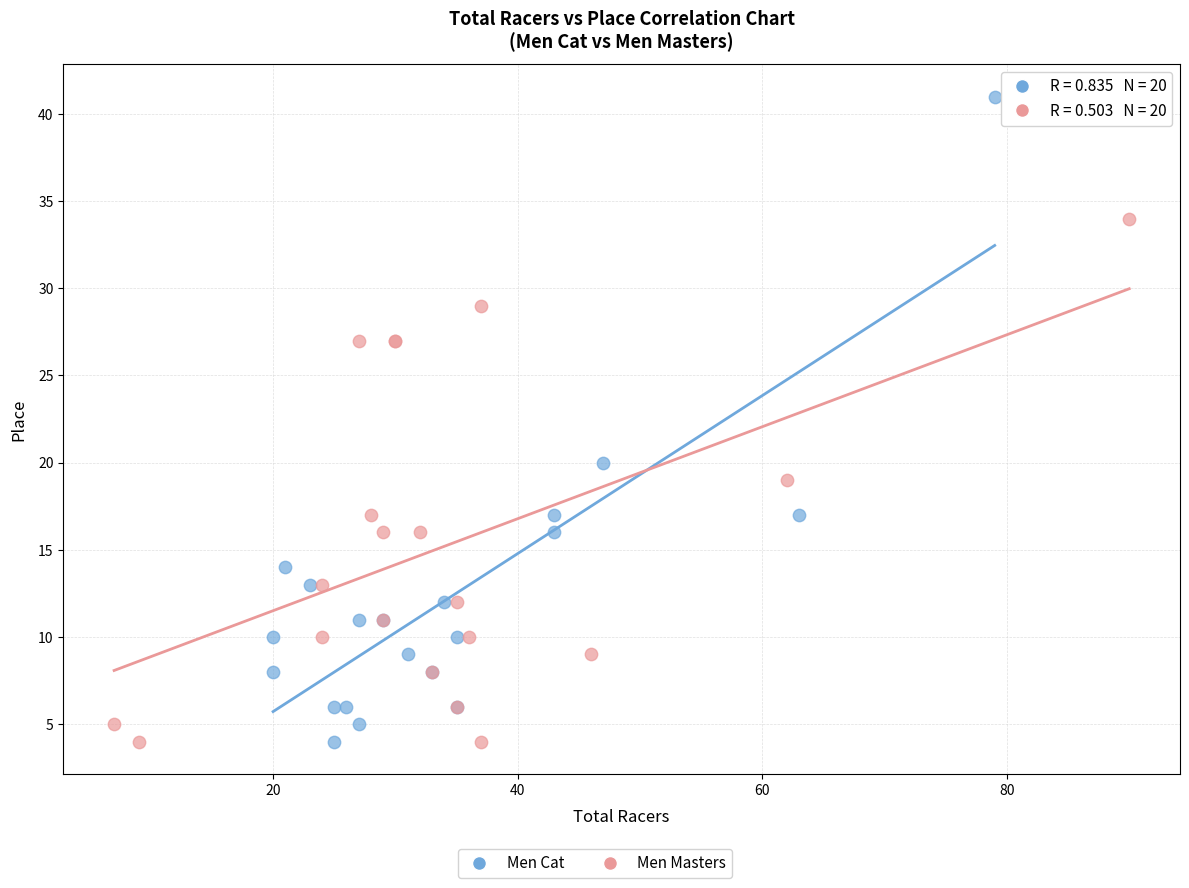

Which series has the largest Y range (max minus min)?

Men Cat